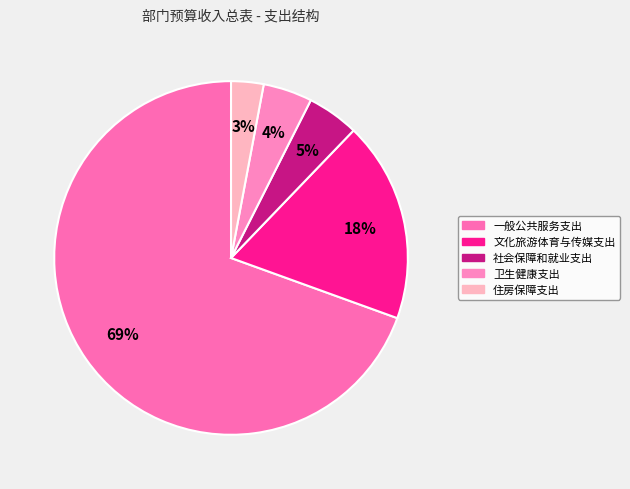

Which slice is the largest?

一般公共服务支出